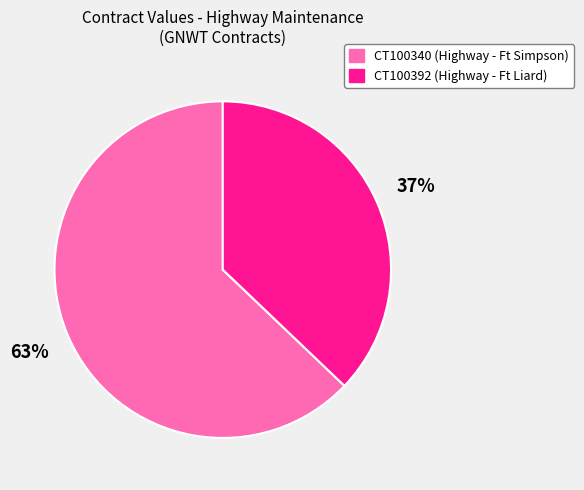

What is the smallest slice in the pie chart?

CT100392